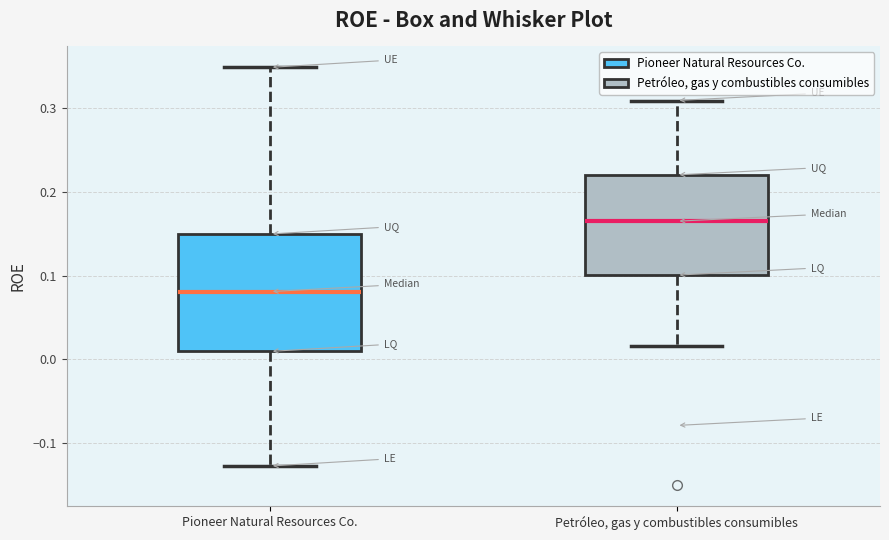

Reading left to right, read every box against the y-axis: the position of its median line, the range the box covers, and the ends of its whiskers. The values are not printed on the chart, so give them approximately, as read against the axis.

Pioneer Natural Resources Co.: median 0.08, box 0.01 to 0.15, whiskers -0.13 to 0.35
Petróleo, gas y combustibles consumibles: median 0.16, box 0.10 to 0.22, whiskers 0.02 to 0.31